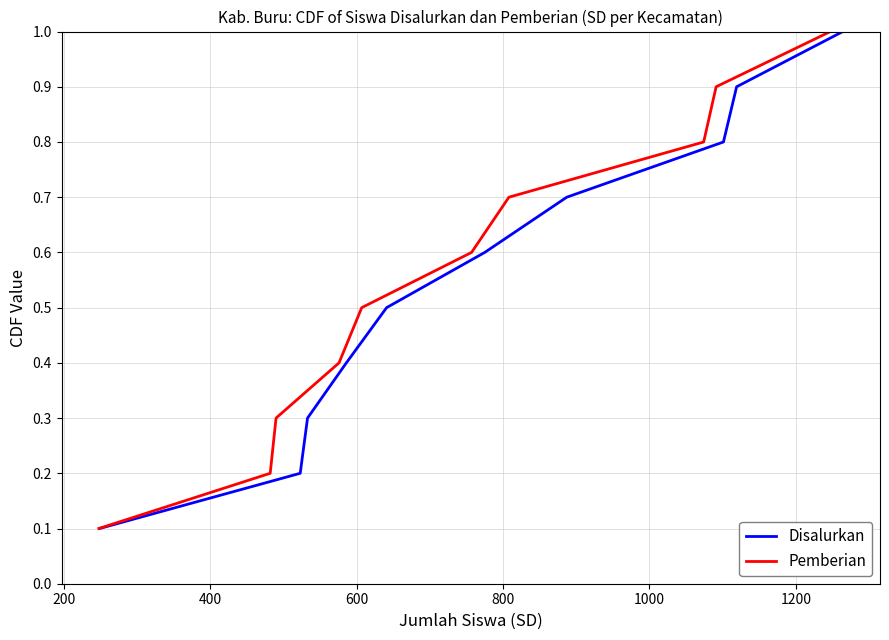

True or false: Disalurkan and Pemberian intersect in this chart.

False